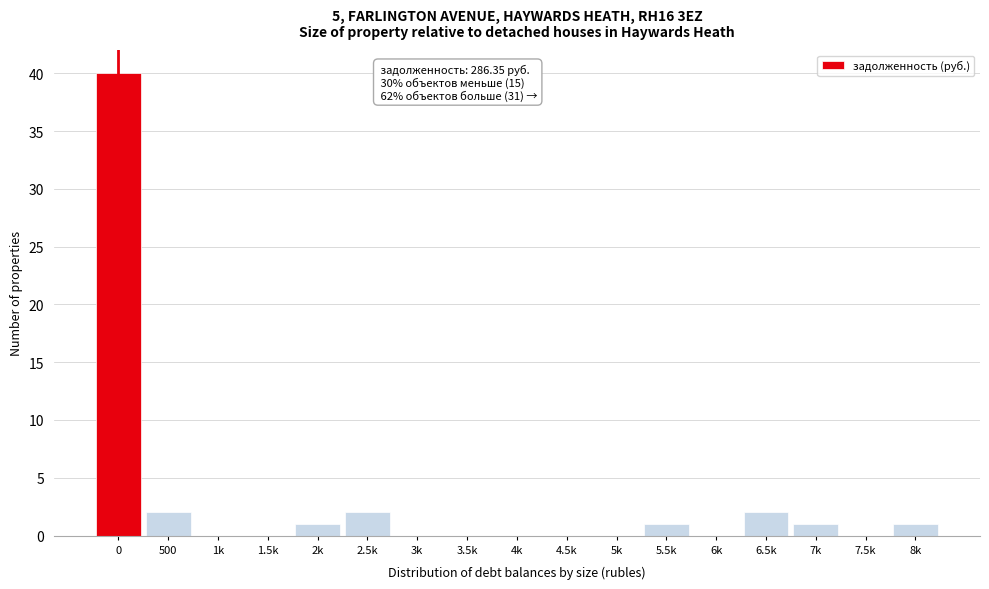

Reading left to right, list all the values displayed in this chart.

0=40	500=2	1k=0	1.5k=0	2k=1	2.5k=2	3k=0	3.5k=0	4k=0	4.5k=0	5k=0	5.5k=1	6k=0	6.5k=2	7k=1	7.5k=0	8k=1